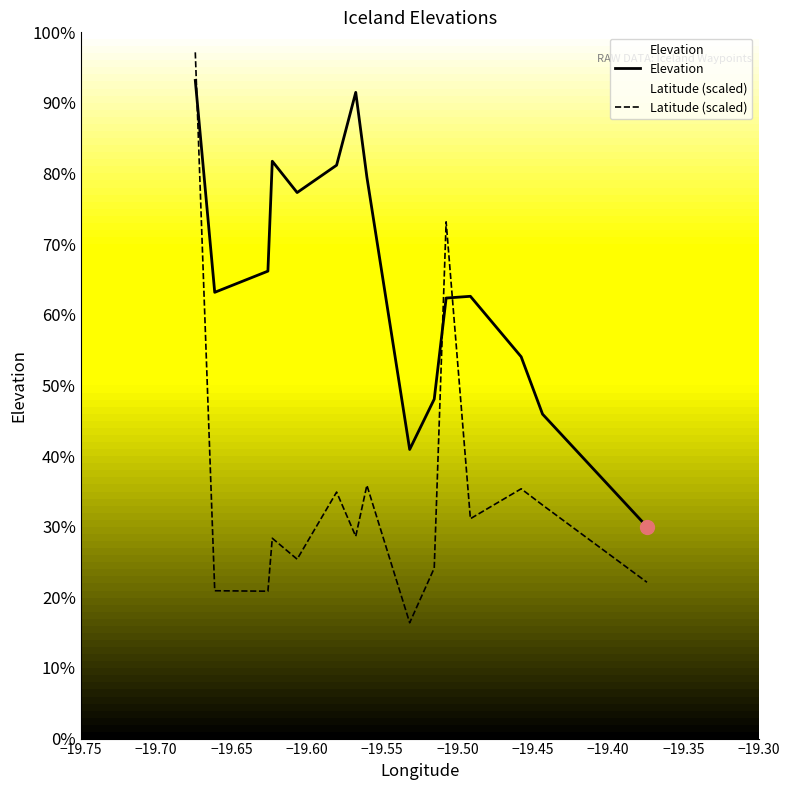

At how many categories does at least one series exceed 442?

15